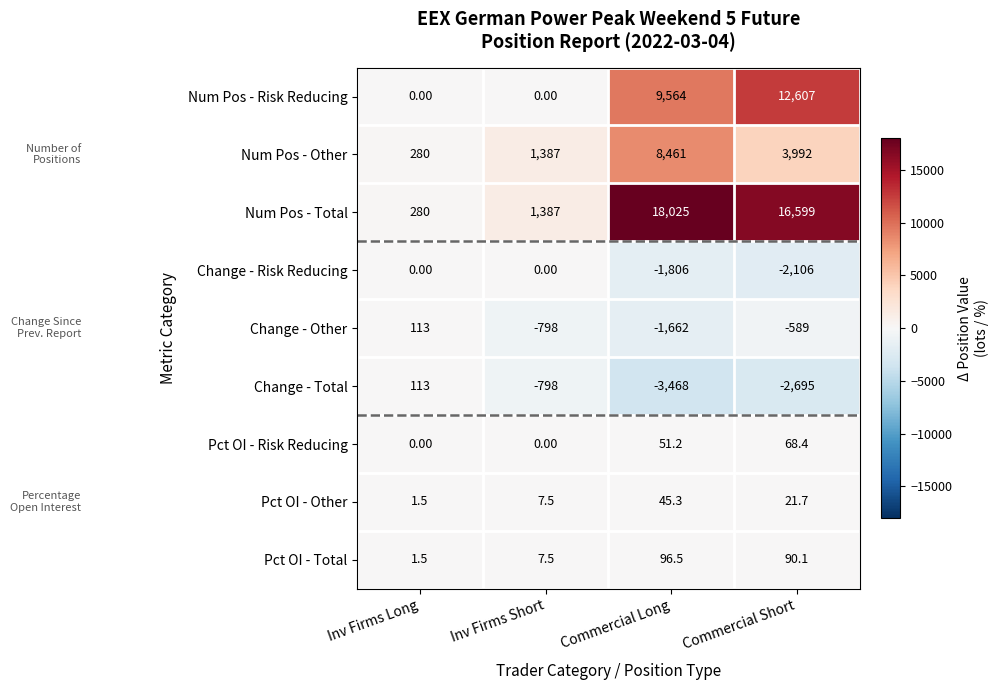

What is the difference between the highest and lowest values at Commercial Long?

21493.0